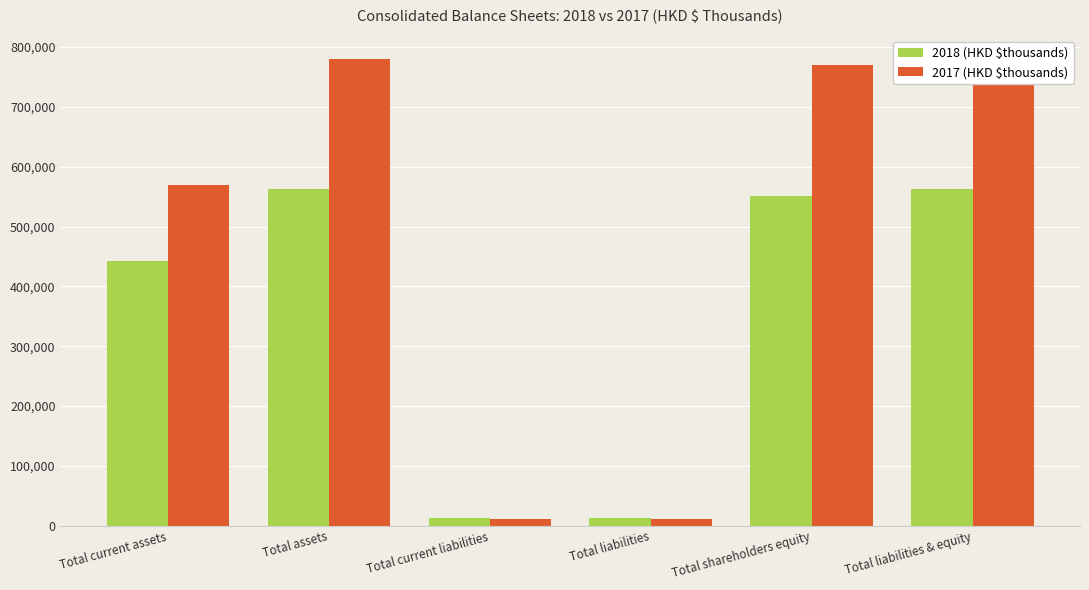

Reading left to right, transcribe all the data shown in this chart.

2018 (HKD $thousands): Total current assets=441665	Total assets=563439	Total current liabilities=13130	Total liabilities=13130	Total shareholders equity=550309	Total liabilities & equity=563439
2017 (HKD $thousands): Total current assets=570002	Total assets=780263	Total current liabilities=10933	Total liabilities=10933	Total shareholders equity=769330	Total liabilities & equity=780263